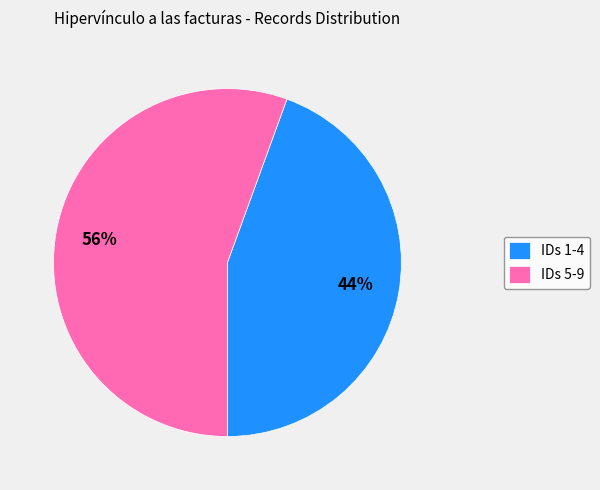

What is the largest slice in the pie chart?

IDs 5-9